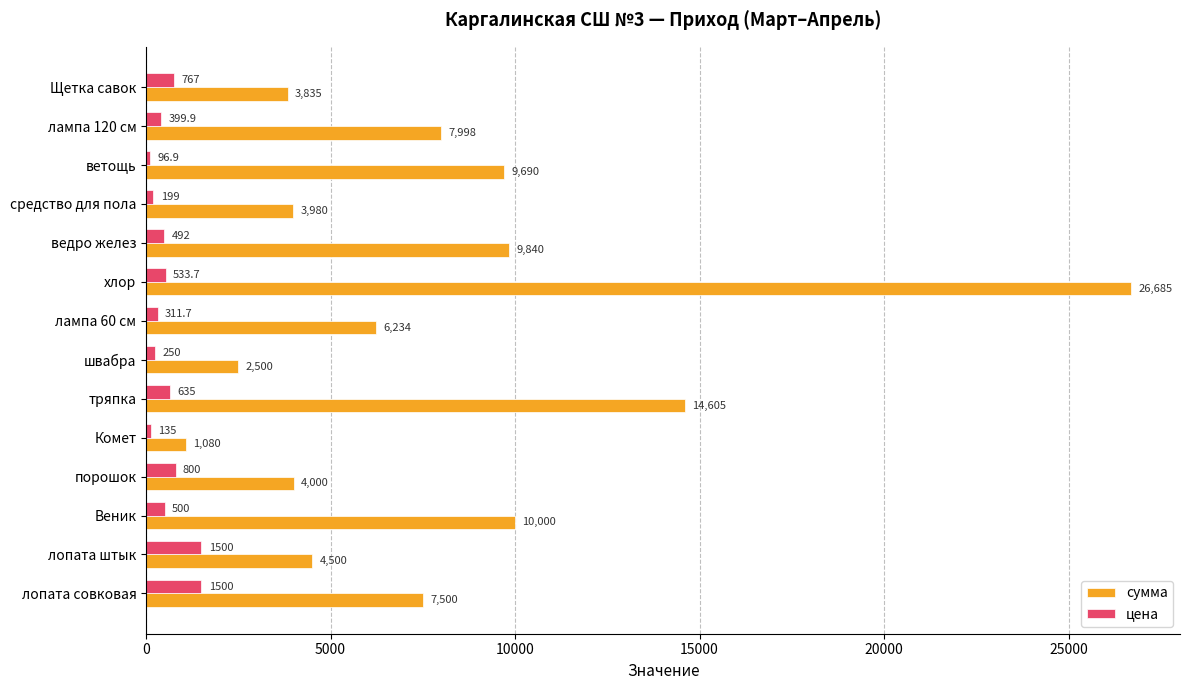

Which series has the largest total across all categories?

сумма